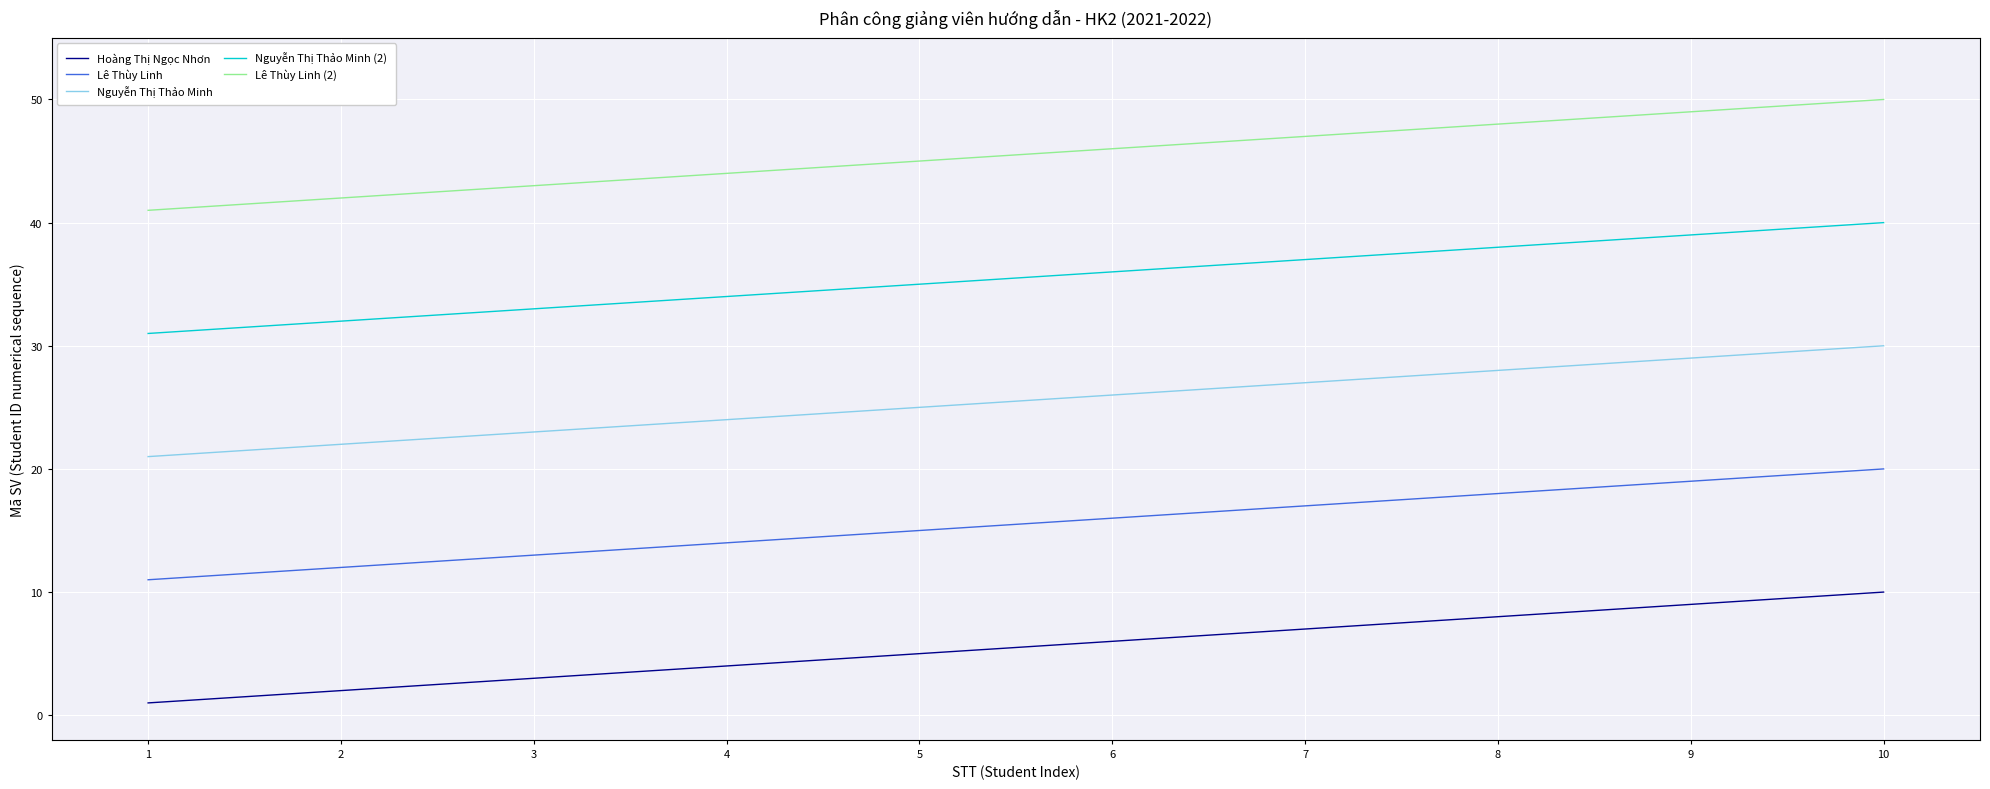

True or false: Lê Thùy Linh and Nguyễn Thị Thảo Minh (2) intersect in this chart.

False